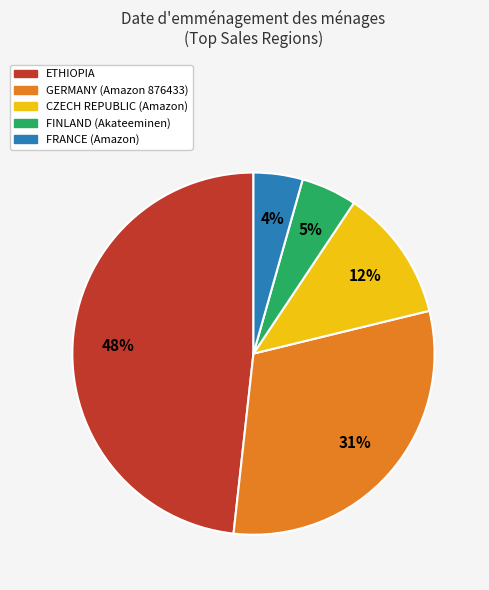

Is FRANCE (Amazon) the majority of the pie?

No